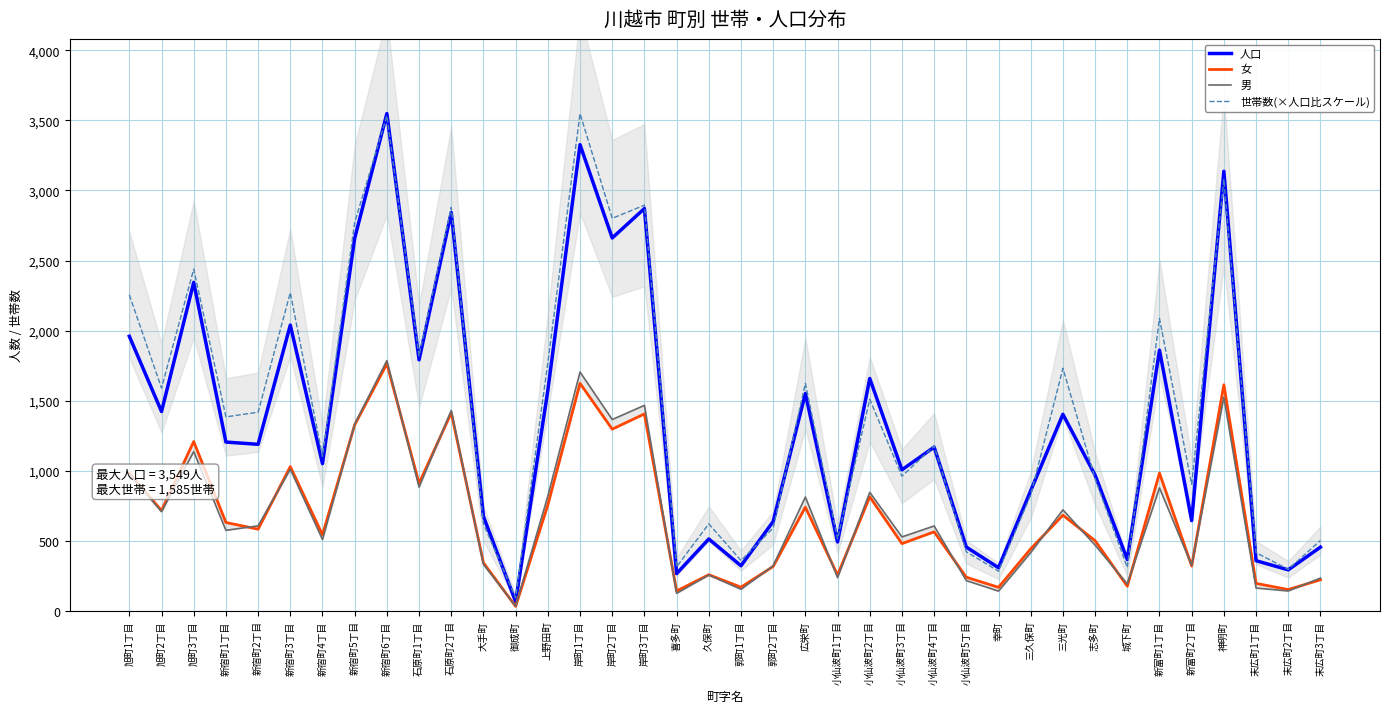

What are all the series names shown in the legend?

人口, 女, 男, 世帯数(×人口比スケール)